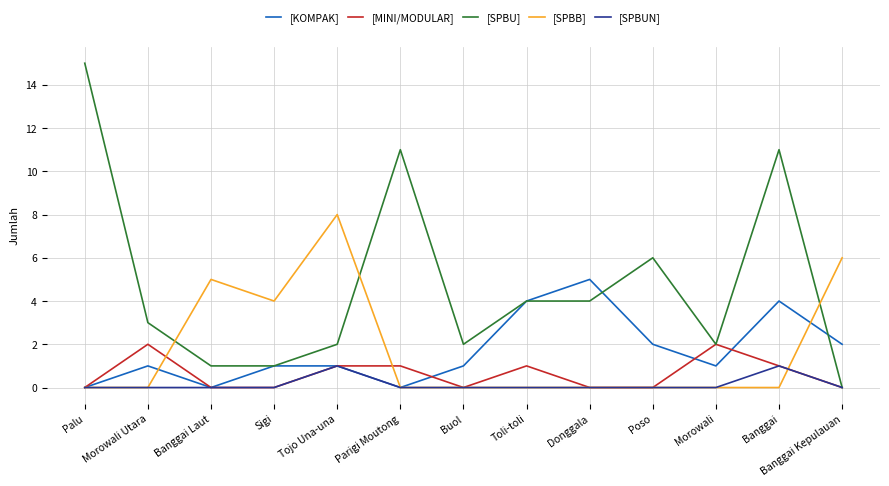

Read the [SPBU] value at Morowali Utara, to the nearest 5.

5